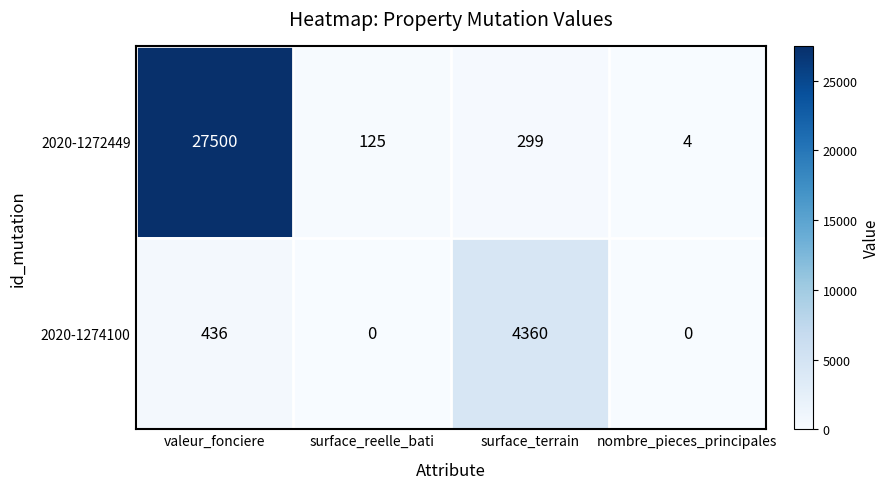

Reading left to right, what are all the values shown in this chart?

2020-1272449: 27500	125	299	4
2020-1274100: 436	0	4360	0